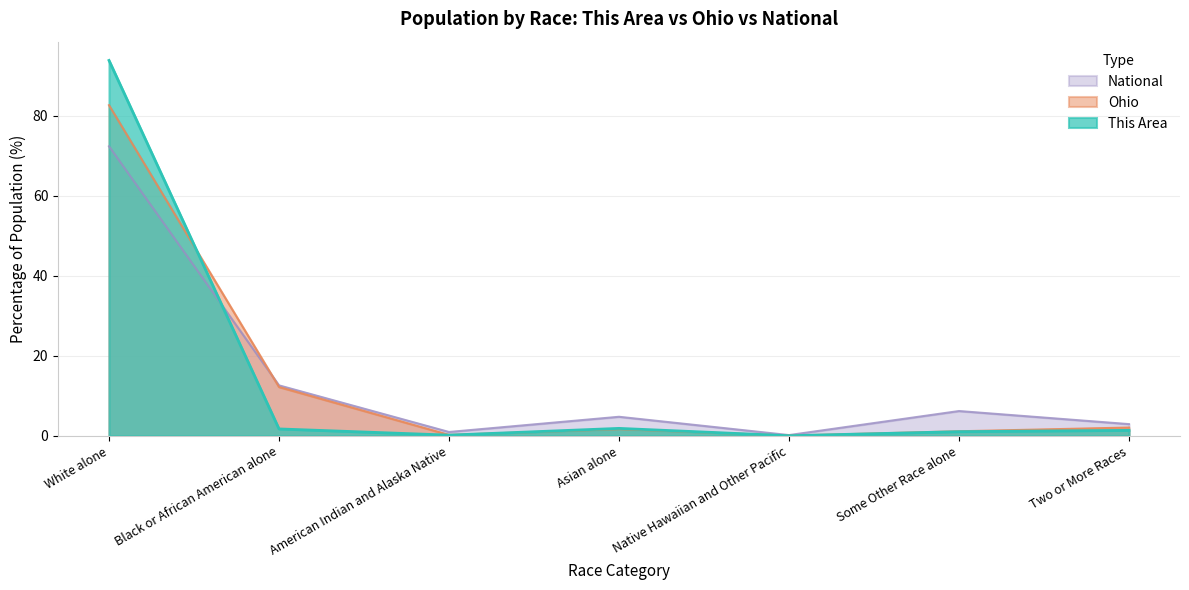

At how many categories does at least one series exceed 6?

3